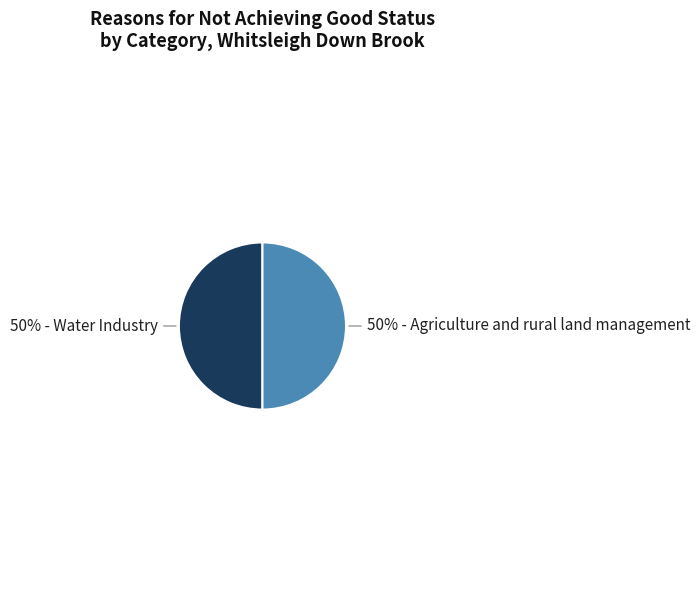

To the nearest percent, what is the average slice percentage?

50%